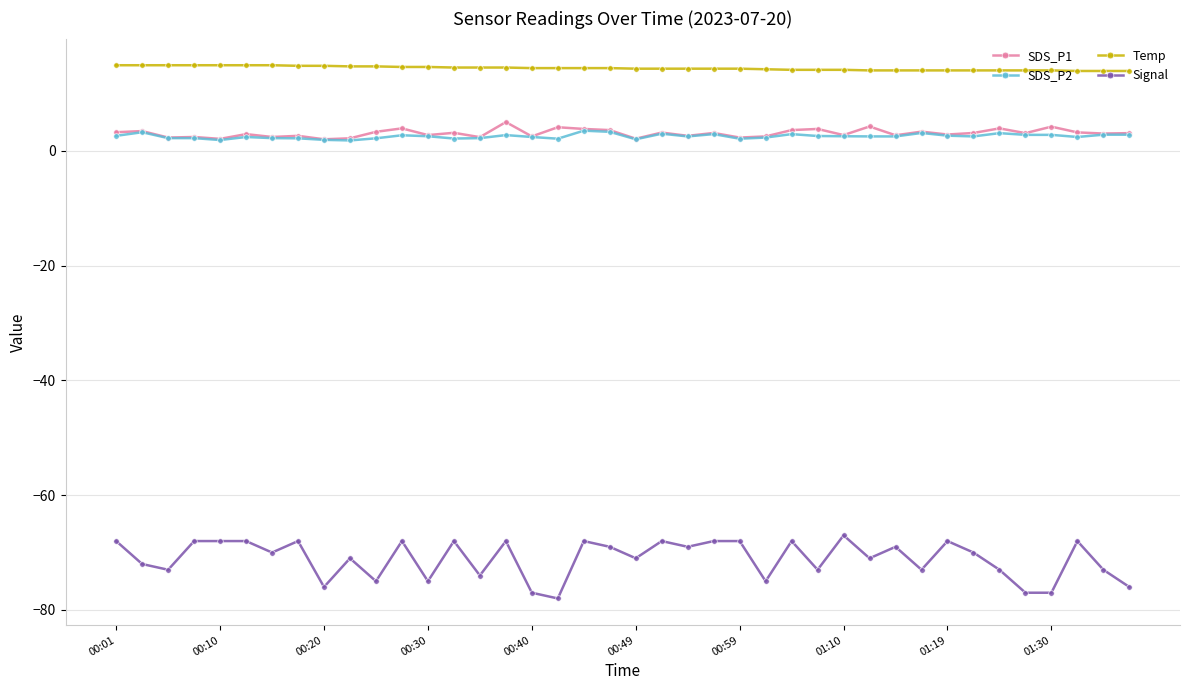

What is the maximum value for SDS_P1?

5.0